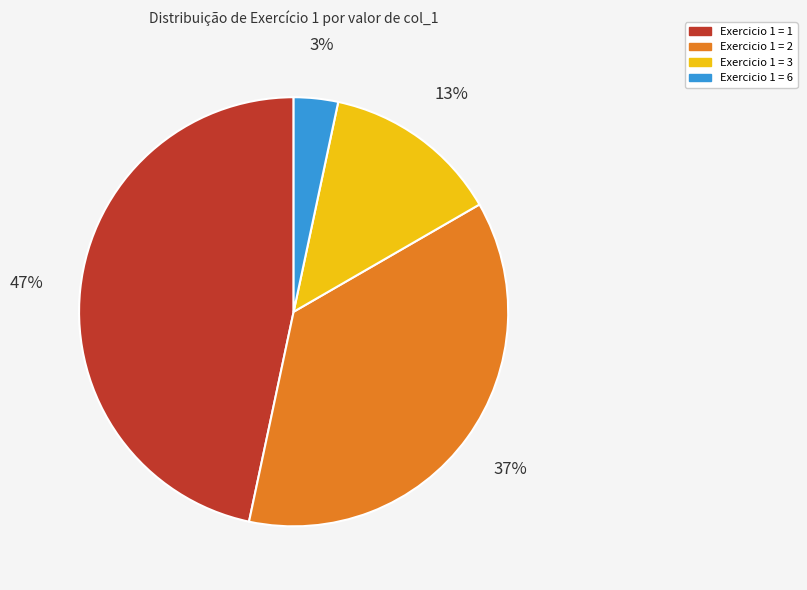

Is there any slice that represents more than half of the pie?

No